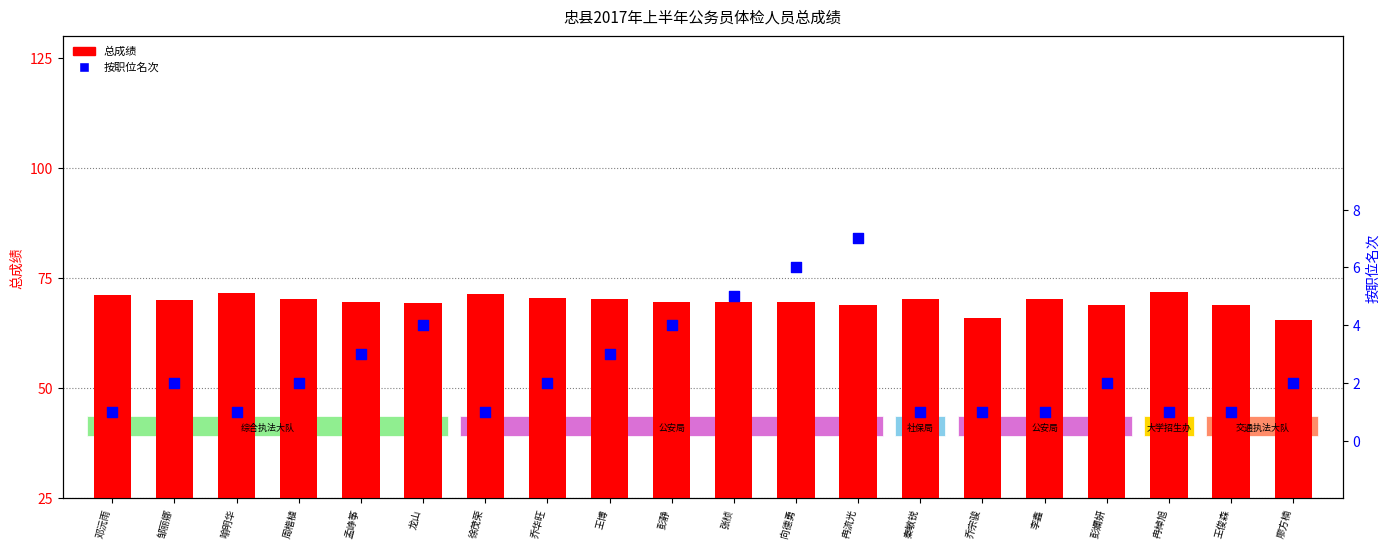

Which series contains the highest Y value?

总成绩